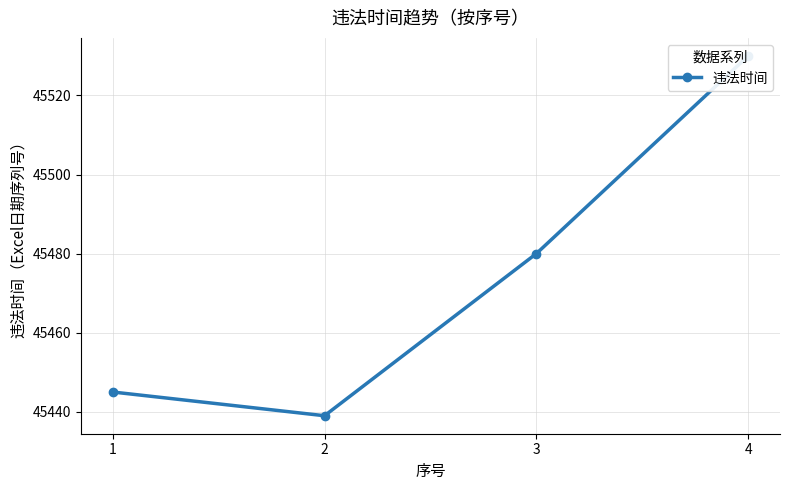

Rank the categories by value from highest to lowest.

4, 3, 1, 2